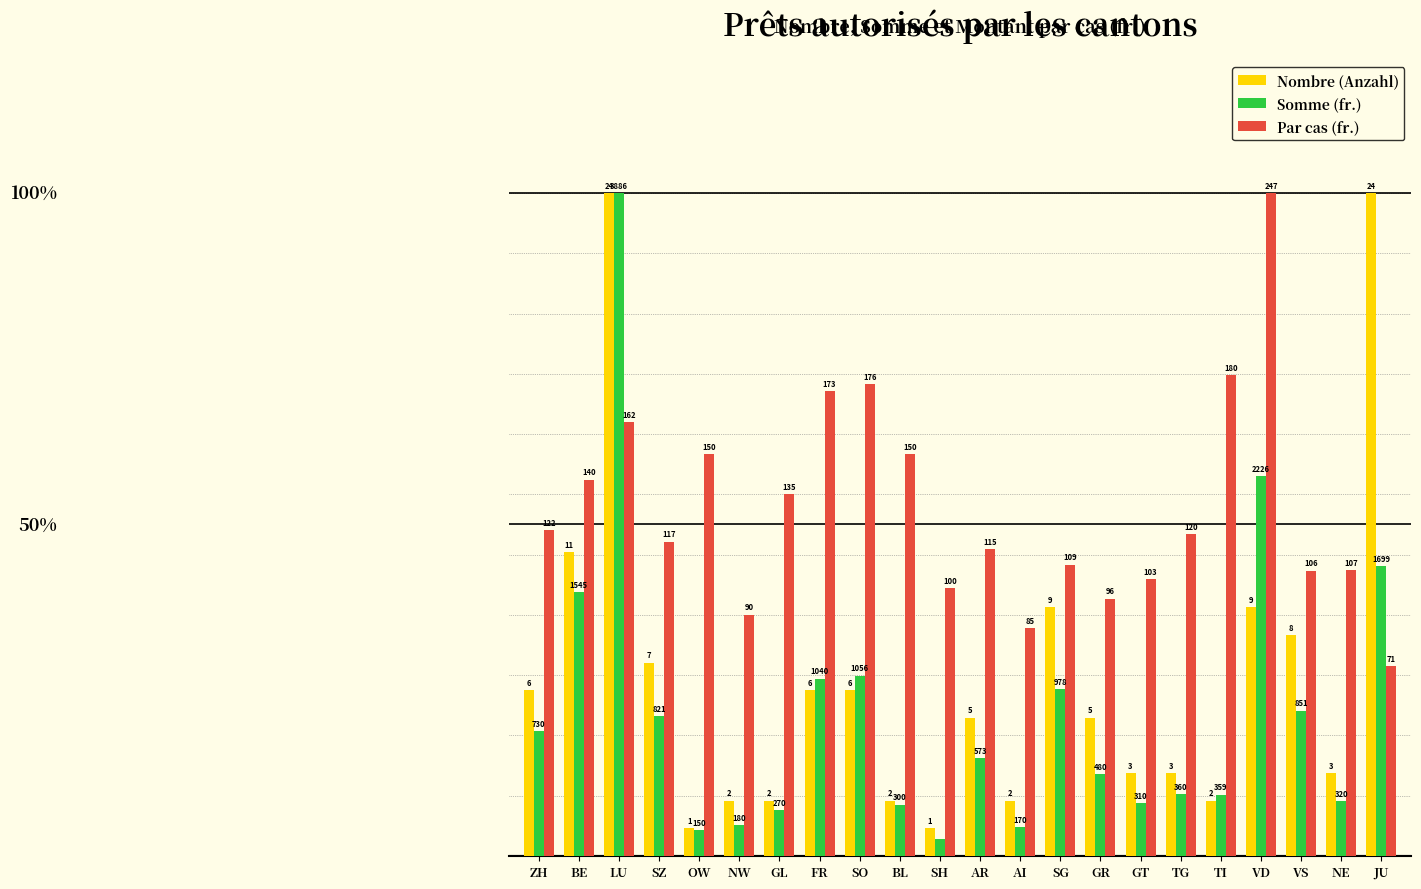

Rank the series by their average value, from highest to lowest.

Par cas (fr.), Nombre (Anzahl), Somme (fr.)